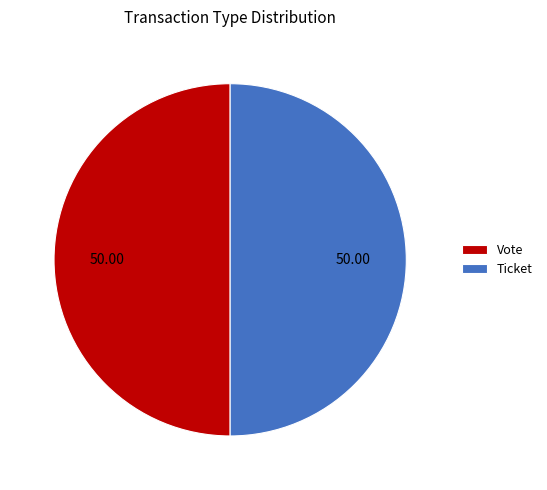

Count the number of slices in the pie.

2